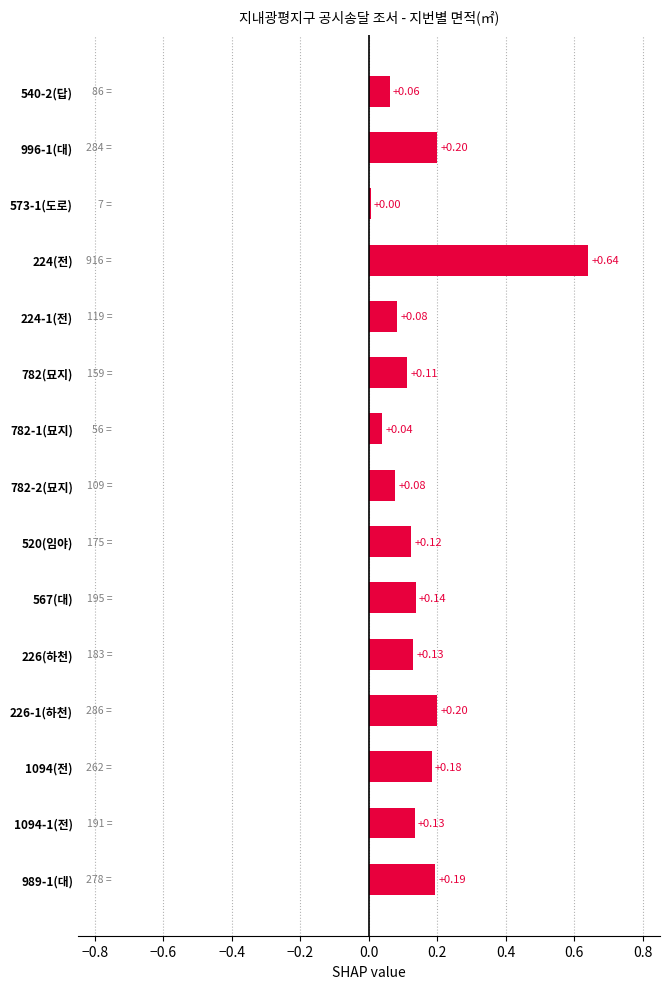

What is the change in value from 782-1(묘지) to 520(임야)?

+0.1